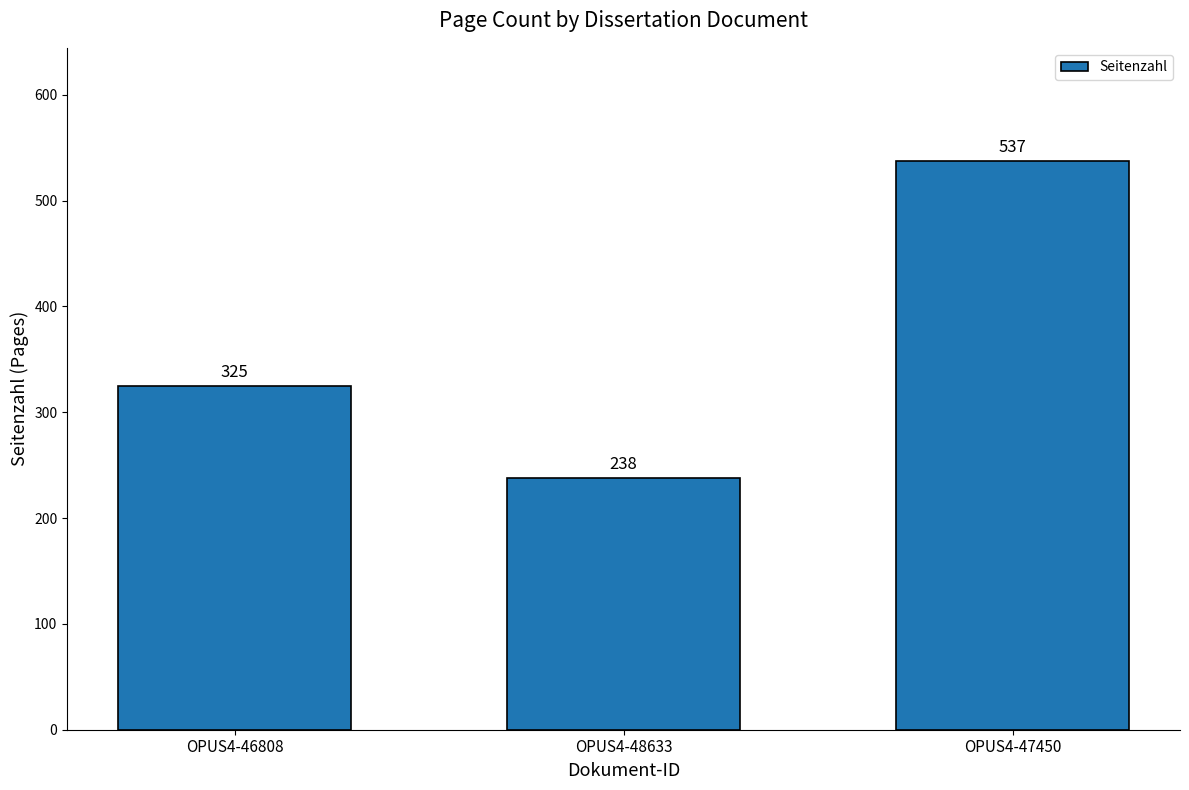

Rank the categories by value from highest to lowest.

OPUS4-47450, OPUS4-46808, OPUS4-48633